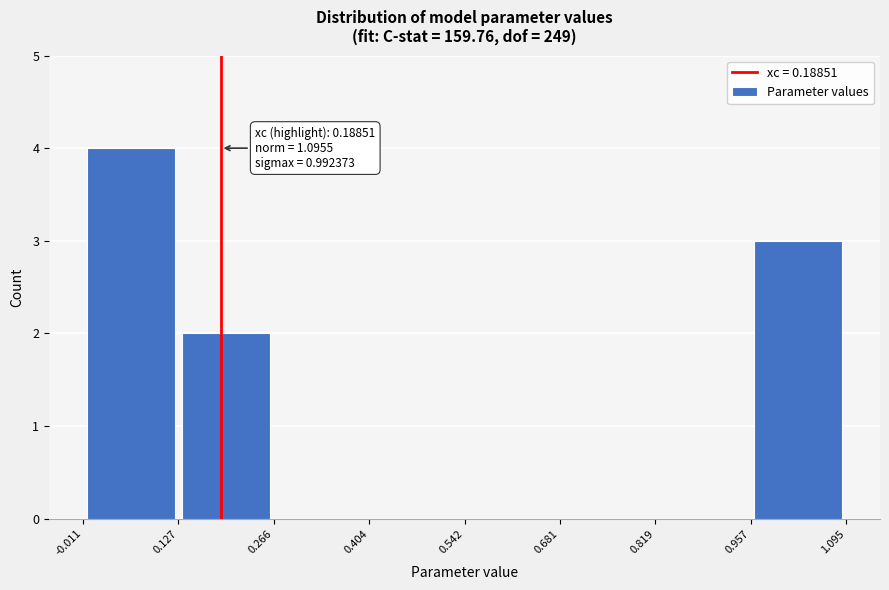

Over which range of the x-axis is the bar tallest?

-0.011 to 0.127